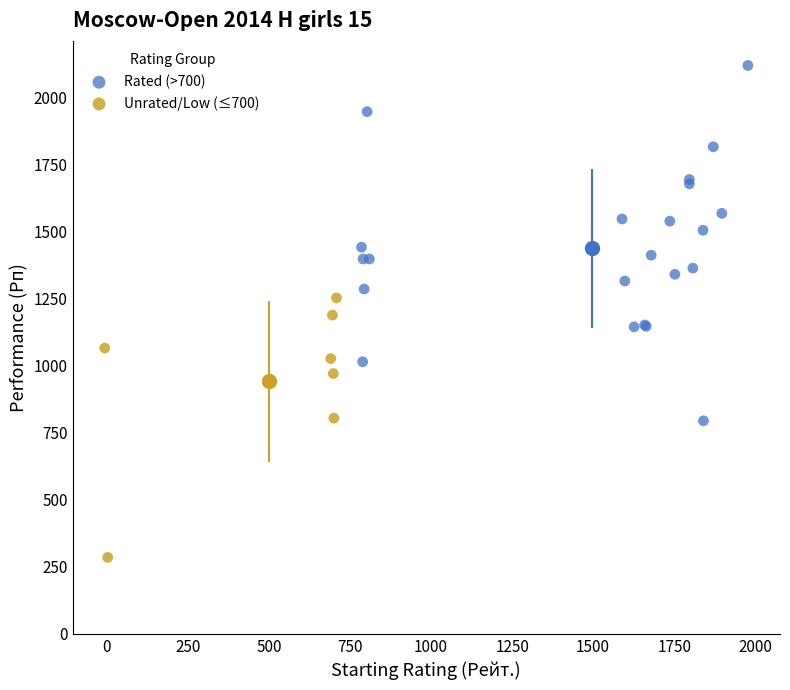

Which series contains the highest Y value?

Rated (>700)